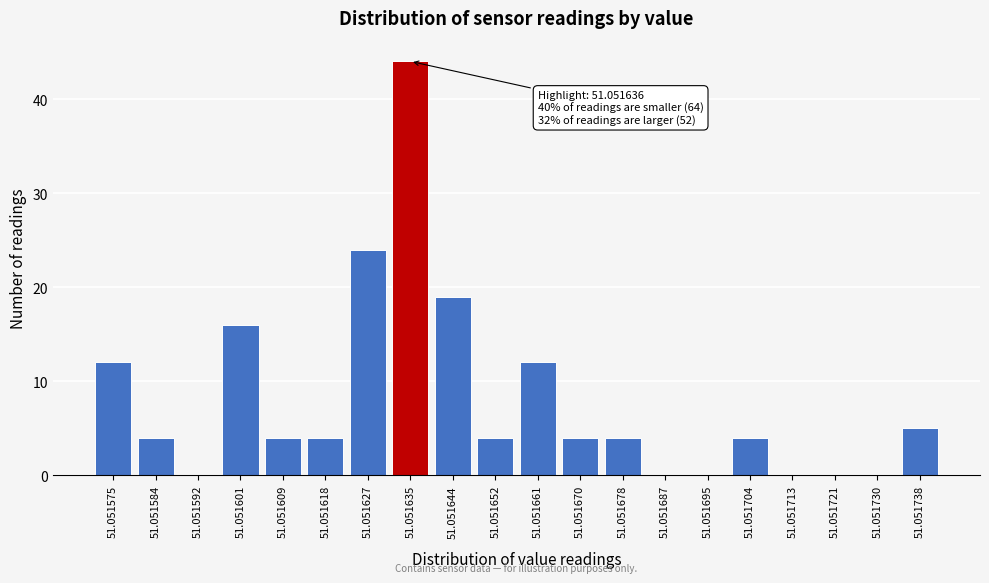

Reading right to left, extract all data points from this chart.

51.051738=5	51.051730=0	51.051721=0	51.051713=0	51.051704=4	51.051695=0	51.051687=0	51.051678=4	51.051670=4	51.051661=12	51.051652=4	51.051644=19	51.051635=44	51.051627=24	51.051618=4	51.051609=4	51.051601=16	51.051592=0	51.051584=4	51.051575=12